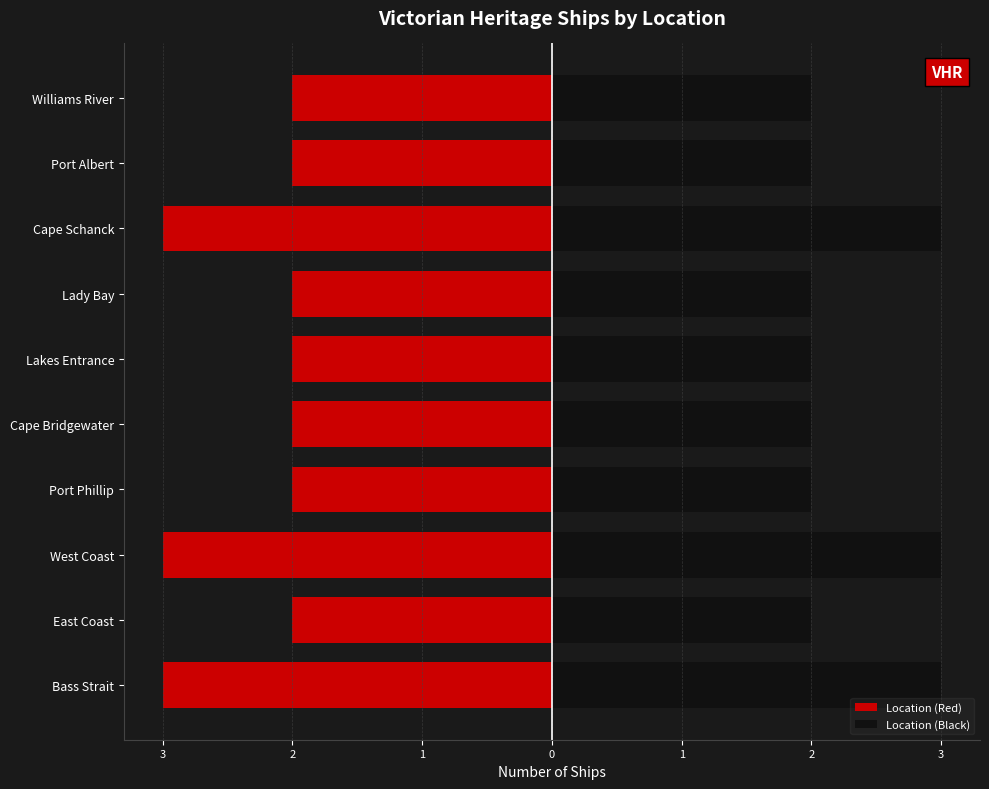

Which series has the largest range (max minus min)?

Location (Red)